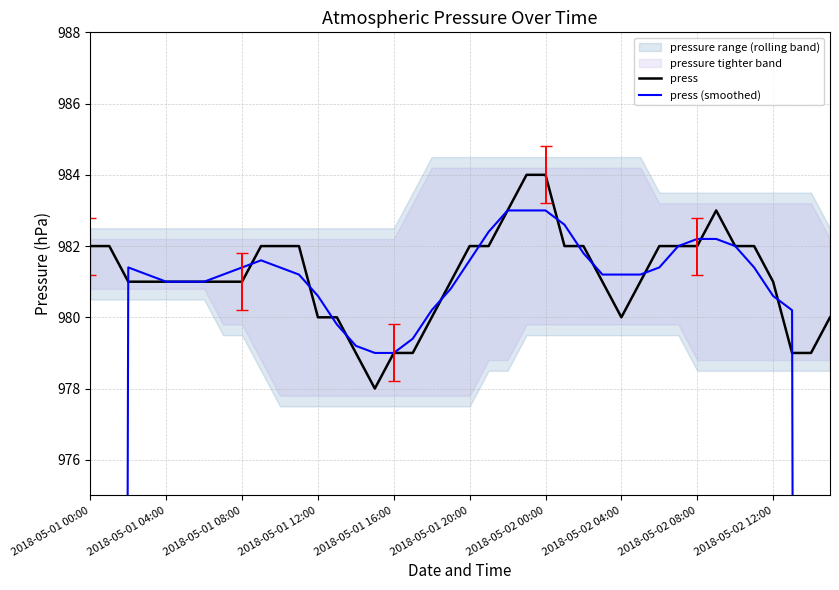

What is the label of the 23rd point from the left?

22